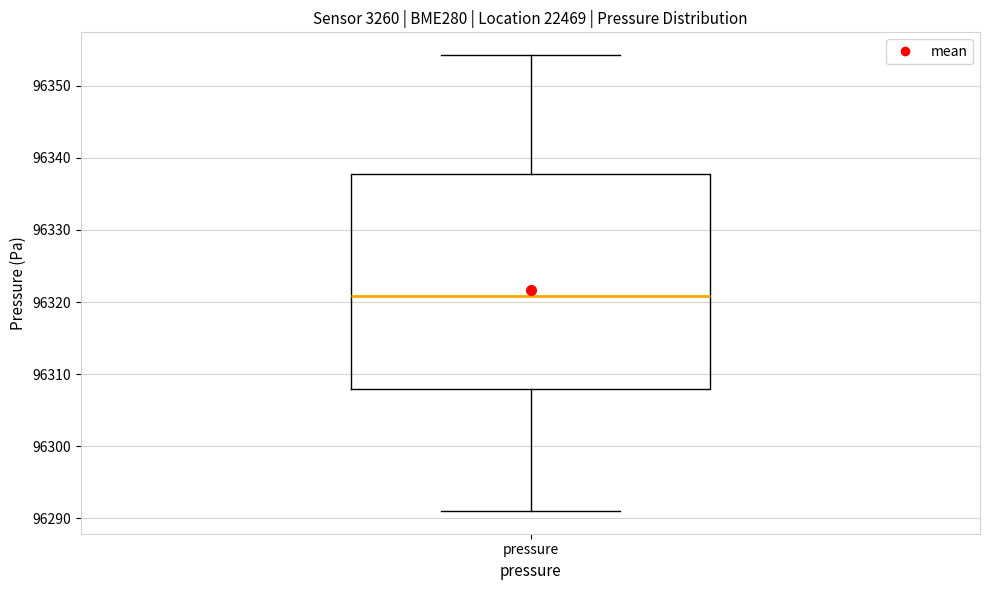

Transcribe this box plot: give where the median line is, the range the box spans, and where the two whiskers end, as read against the y-axis. The values are not printed on the chart, so give them approximately, as read against the axis.

median 96321, box 96308 to 96338, whiskers 96291 to 96354